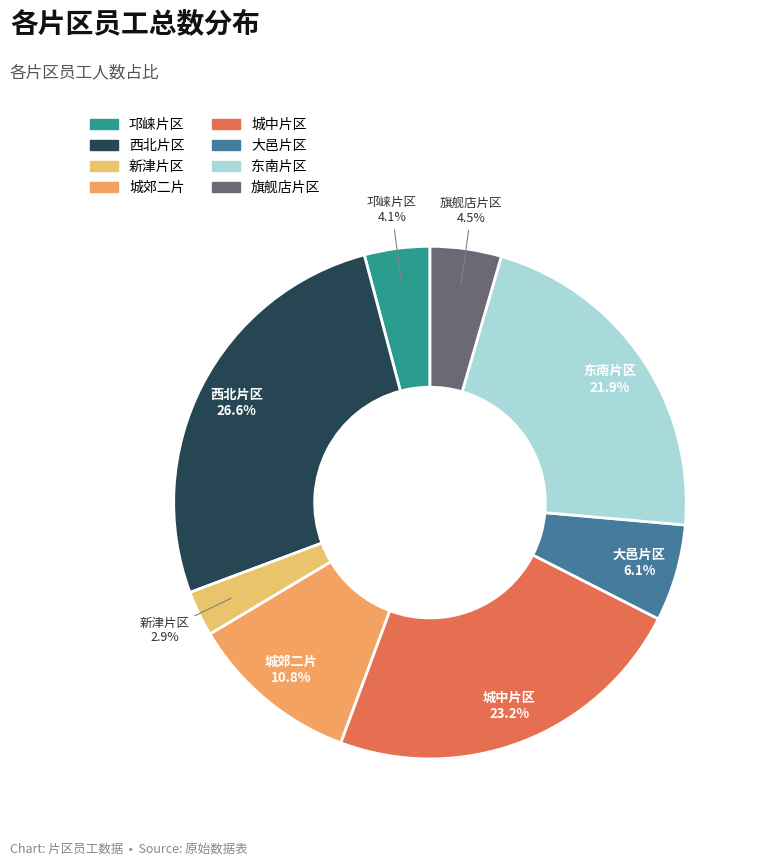

To the nearest percent, what portion does 城中片区 represent?

23%